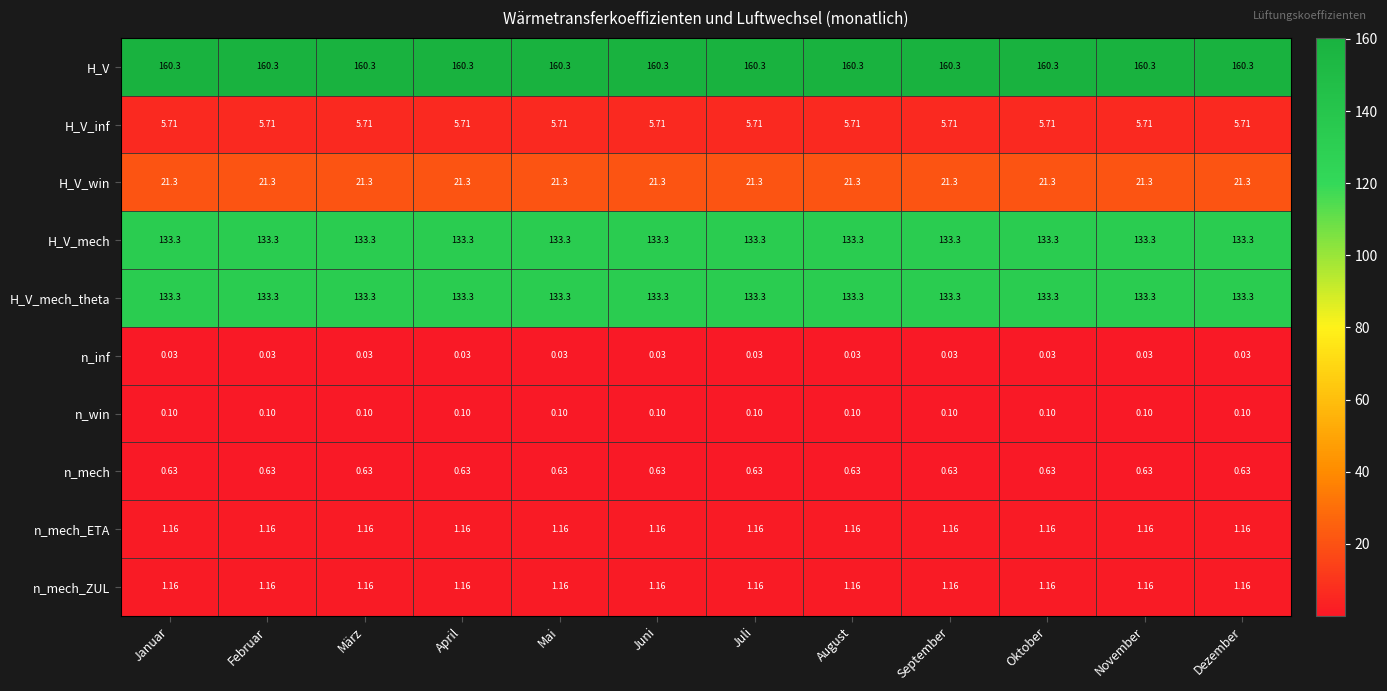

Which series has the largest total across all categories?

H_V